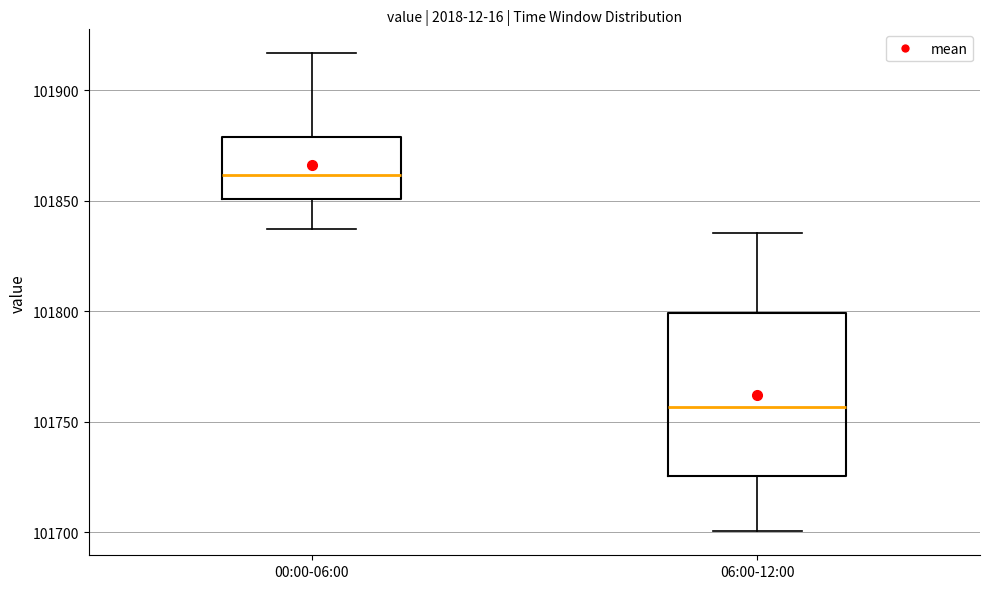

Which box's median line is the highest?

00:00-06:00